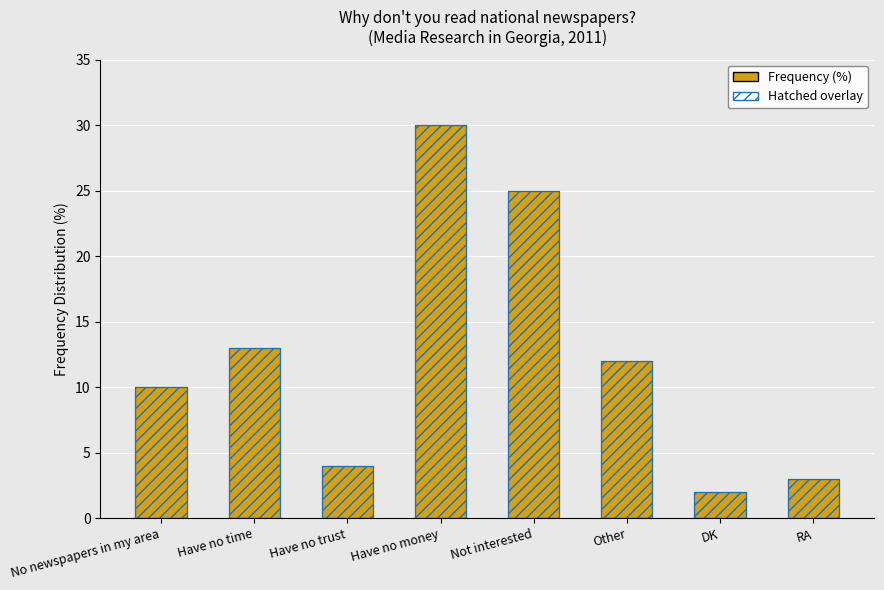

What is the label of the 6th bar from the right?

Have no trust